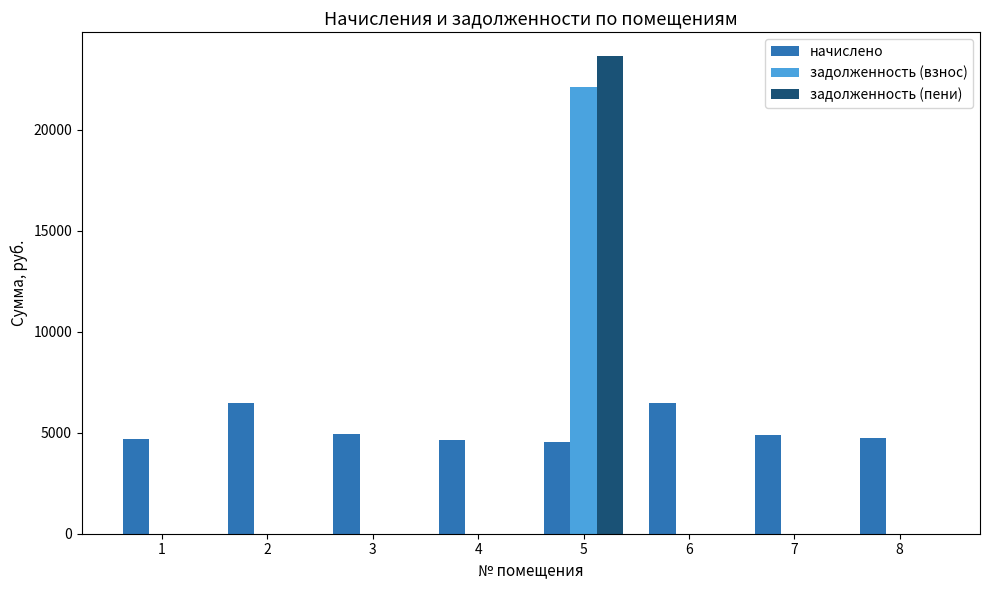

Which series has the widest spread of values?

задолженность (пени)